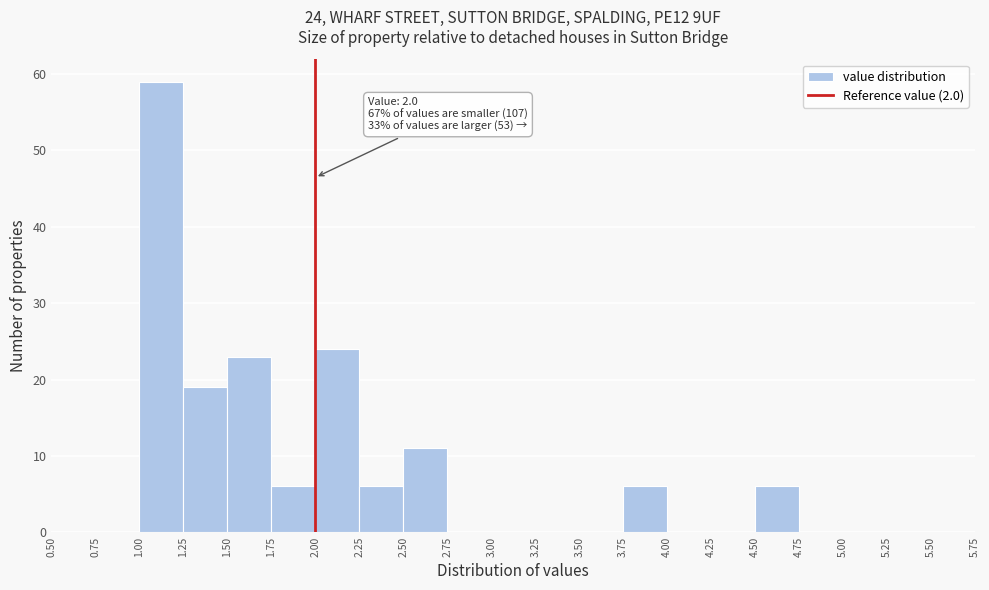

Which range on the x-axis has the tallest bar?

1.00 to 1.25